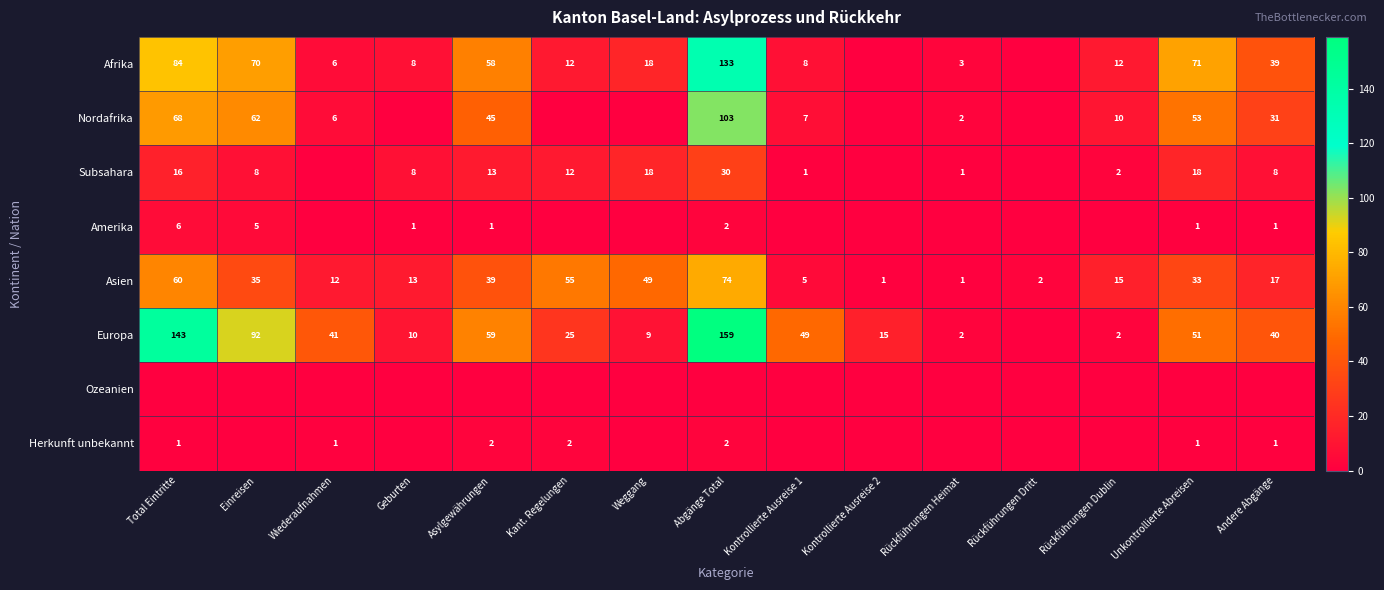

How many series are shown in this chart?

8